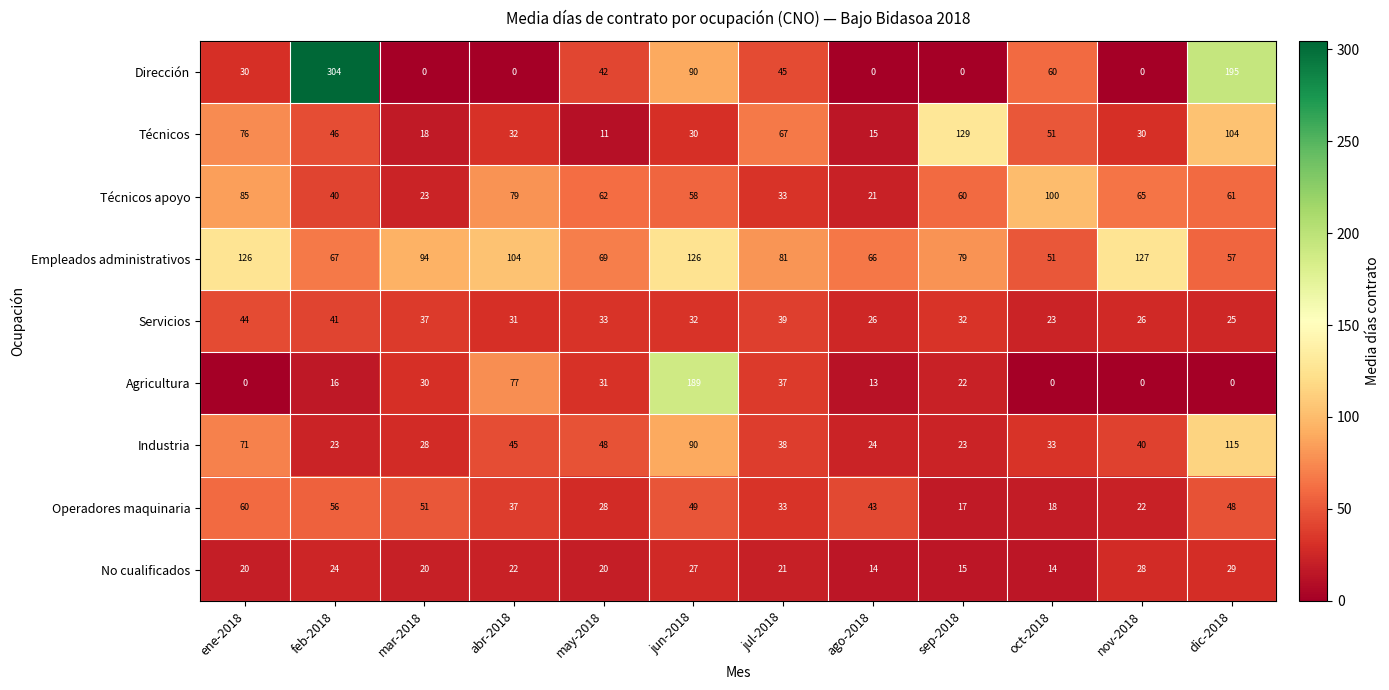

What is the difference between the maximum and second lowest values in the Técnicos series?

114